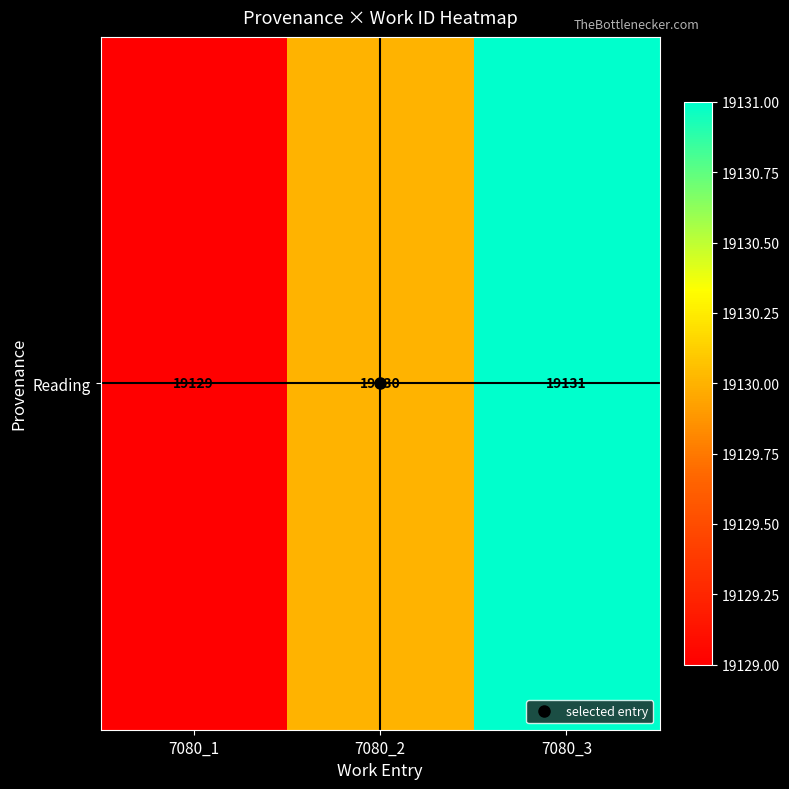

Reading right to left, what are all the values shown in this chart?

7080_3=19131	7080_2=19130	7080_1=19129